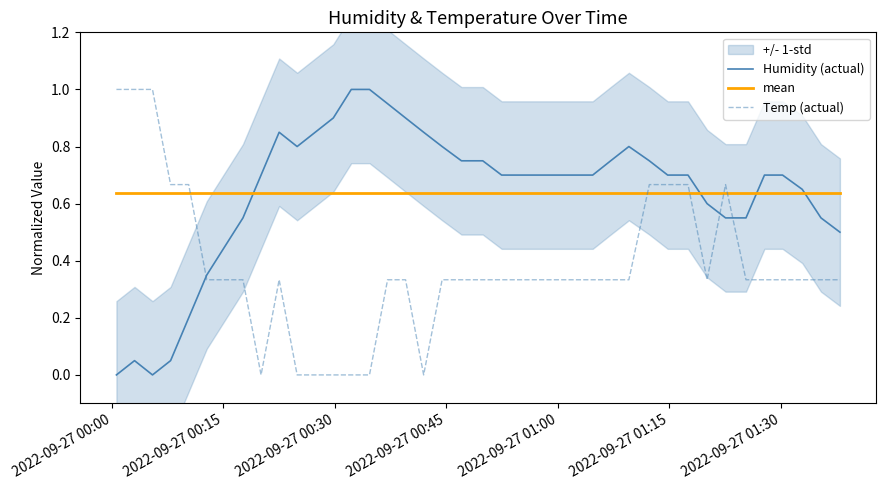

How many times do Humidity (actual) and Temp (actual) cross each other?

3